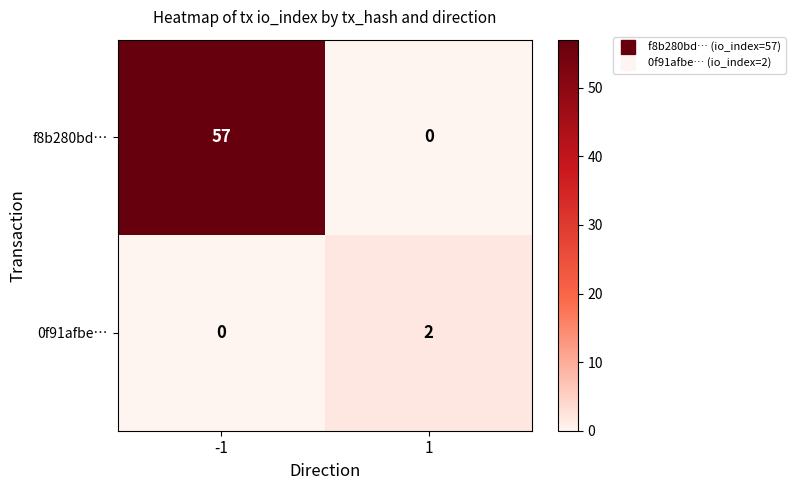

At how many categories does at least one series exceed 42?

1